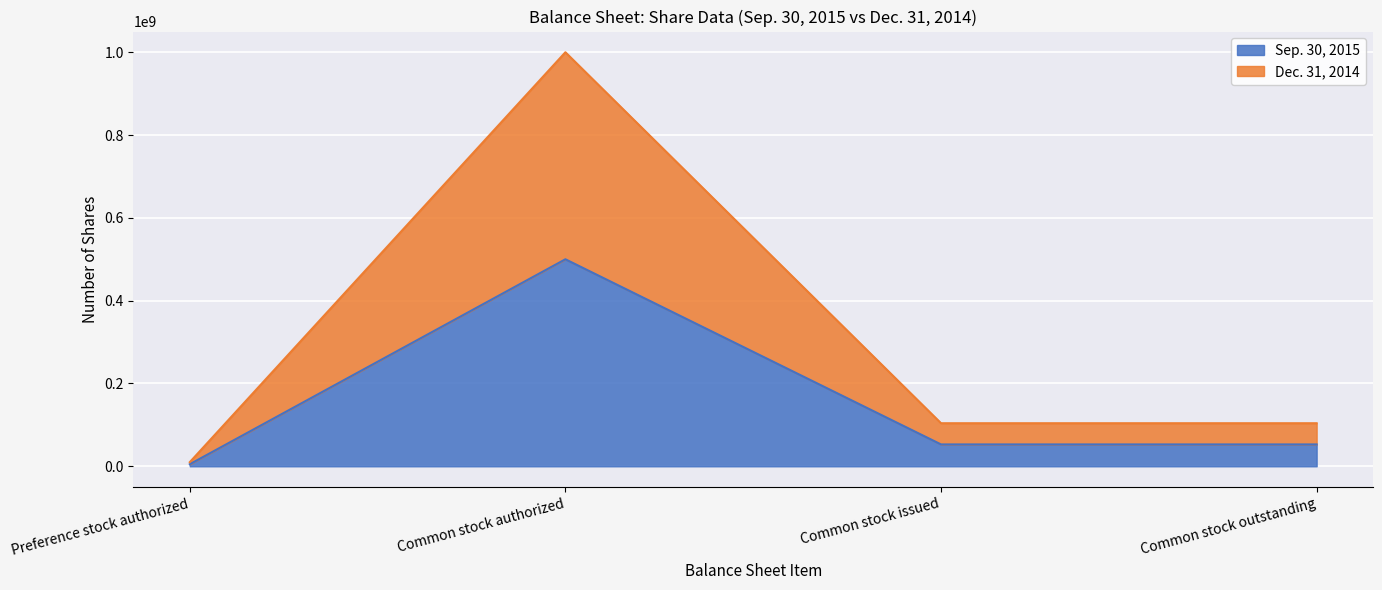

How many interior local peaks does the Sep. 30, 2015 series have?

1